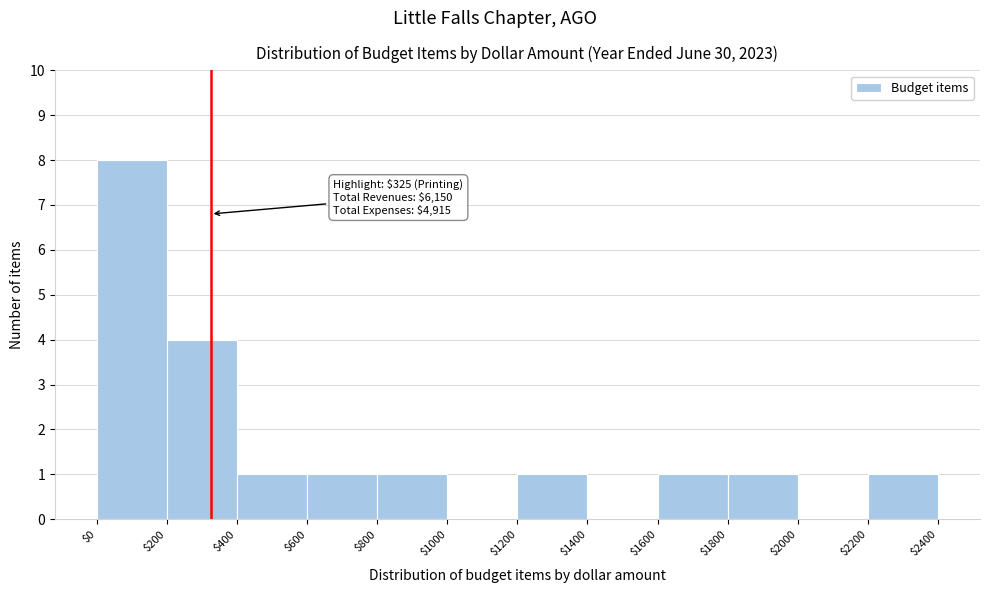

Over which range of the x-axis is the bar tallest?

$0 to $200